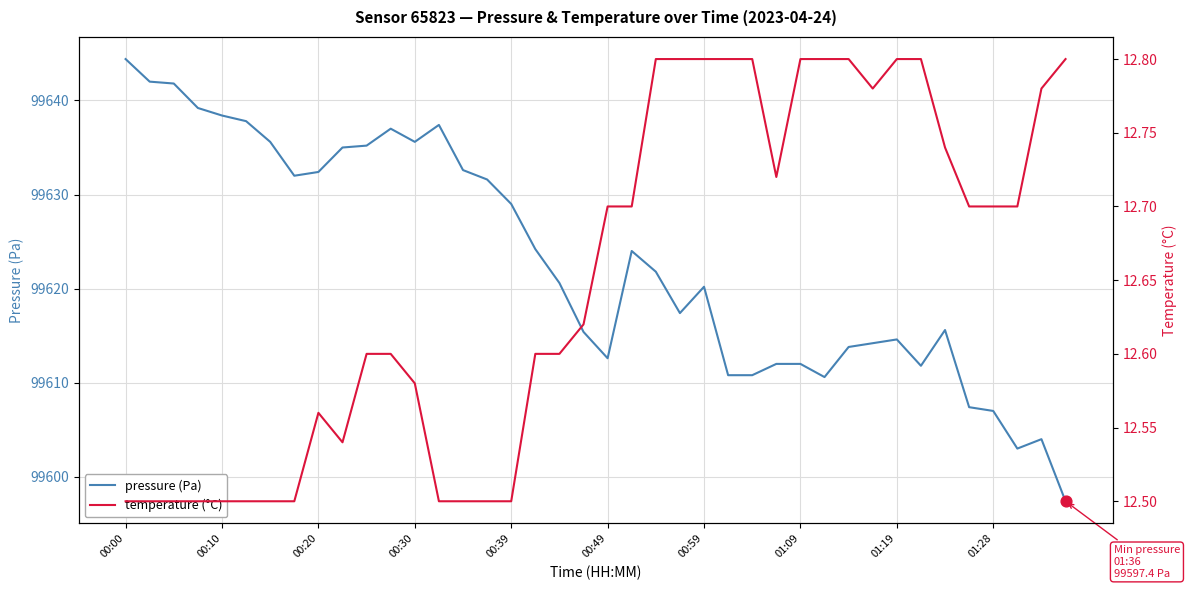

Which series has the largest total across all categories?

pressure